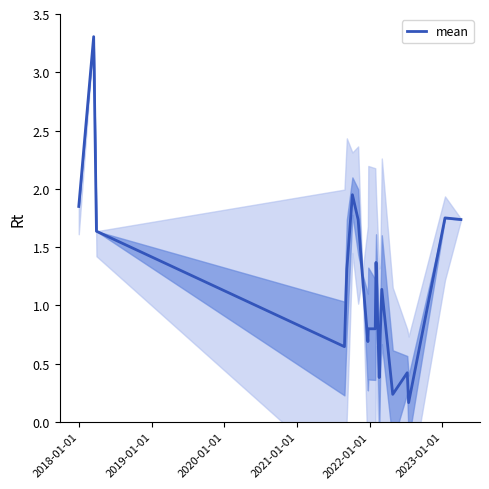

How many values exceed 1?

11